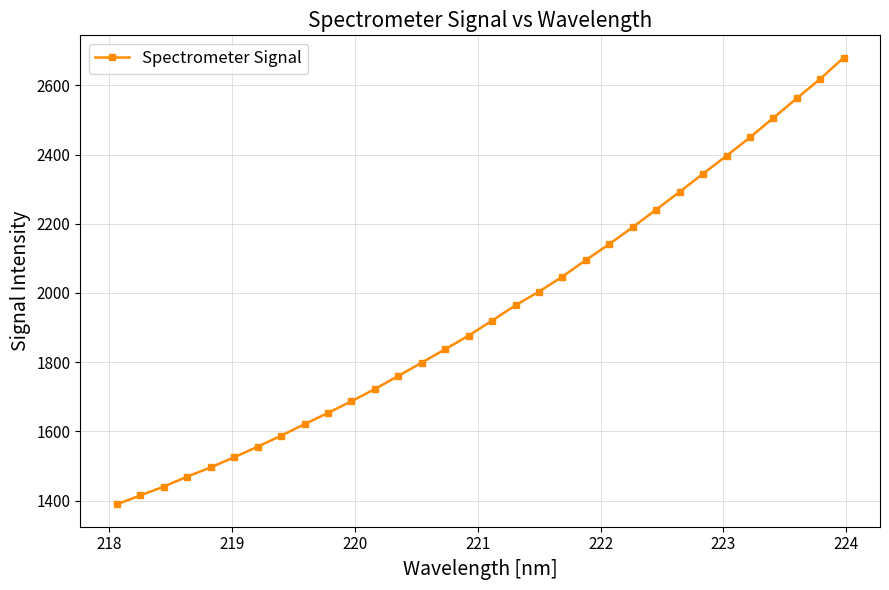

What is the maximum value shown in the chart?

2680.1